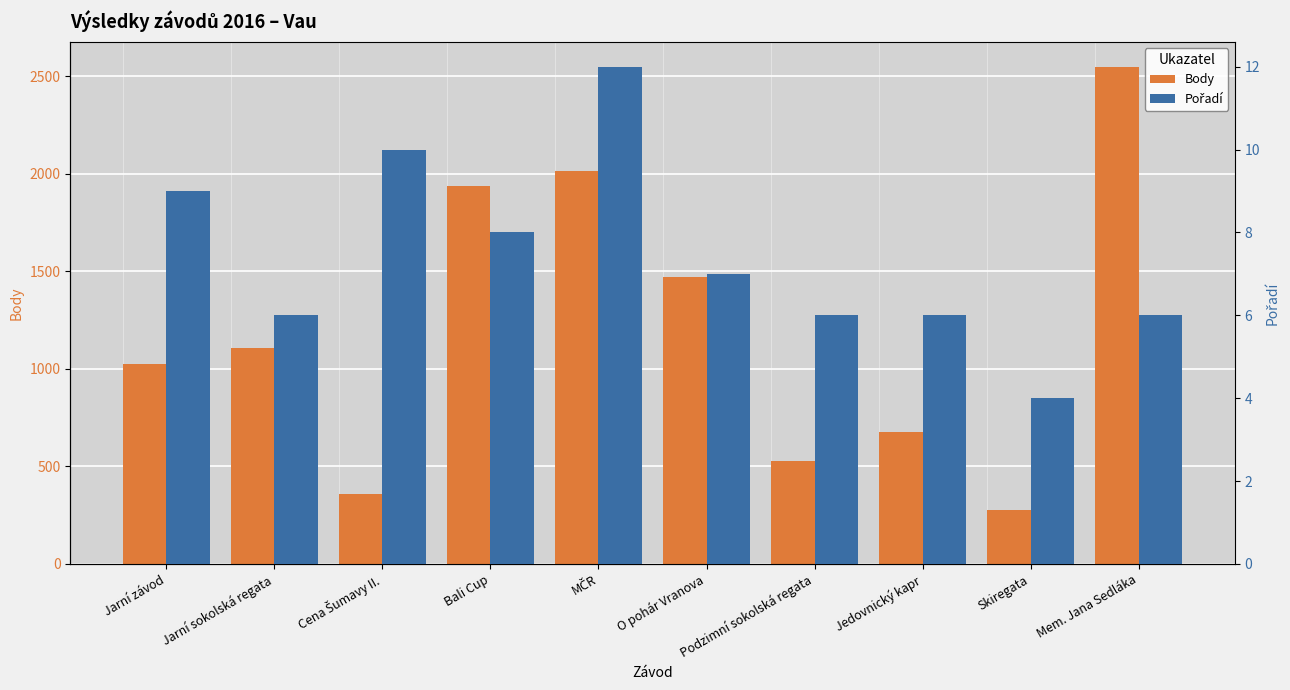

What is the total value across all series at Bali Cup?

1948